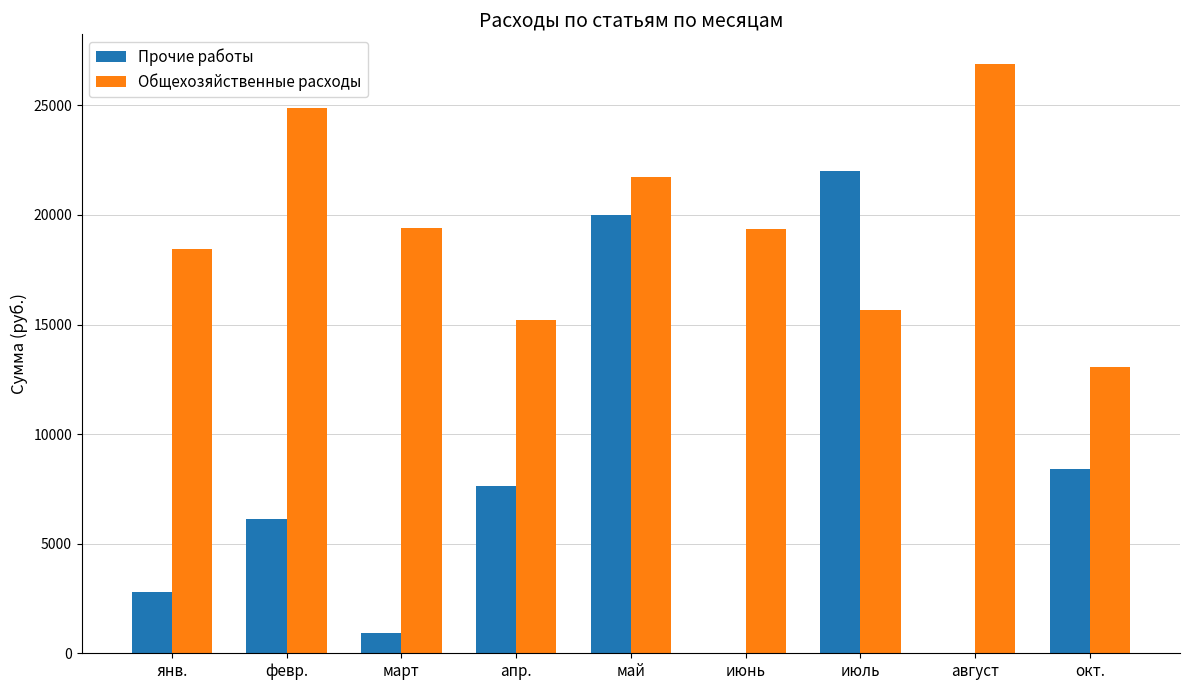

At which category is the sum across all series the highest?

май